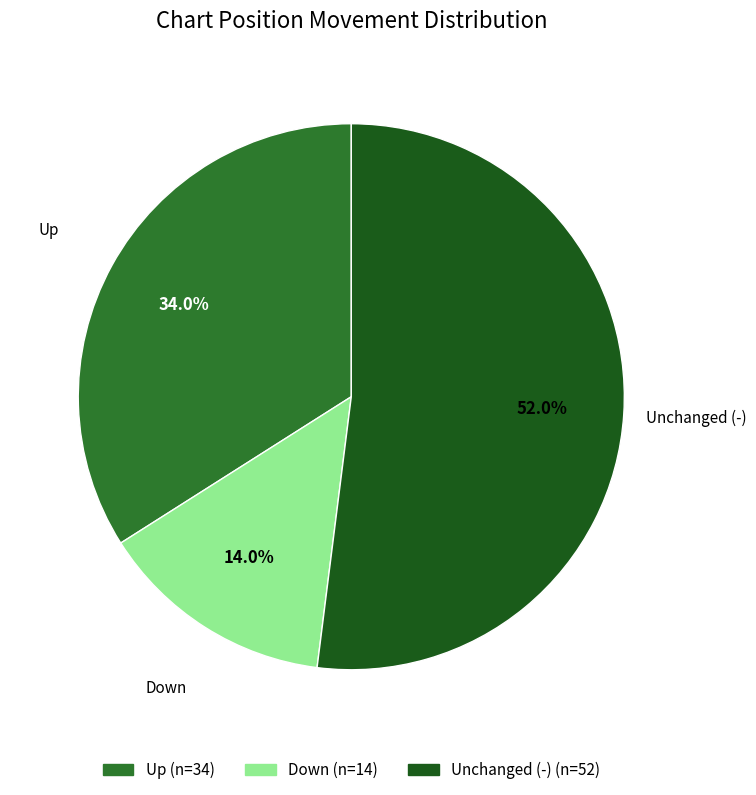

Does any single category account for the majority?

Yes